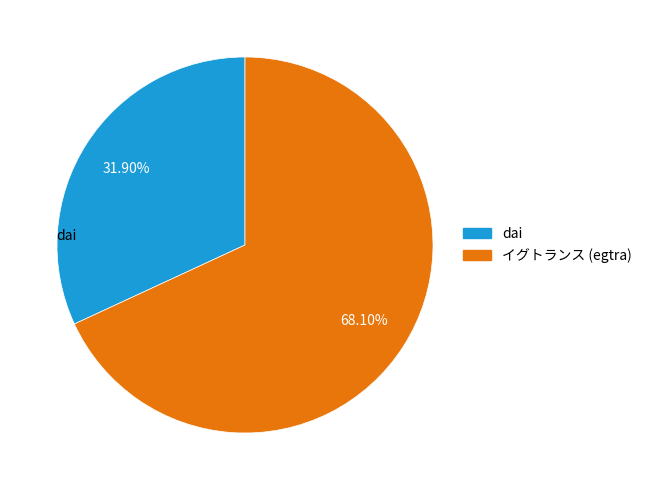

Is there any slice that represents more than half of the pie?

Yes